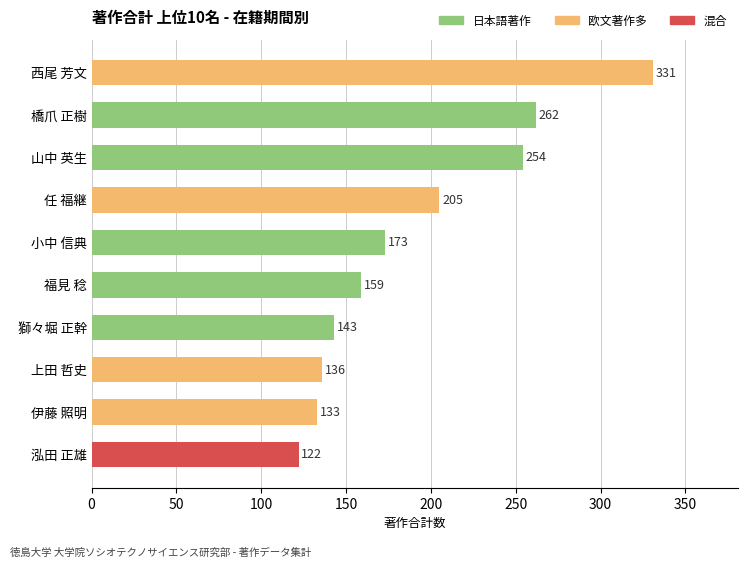

Does the chart contain any negative values?

No